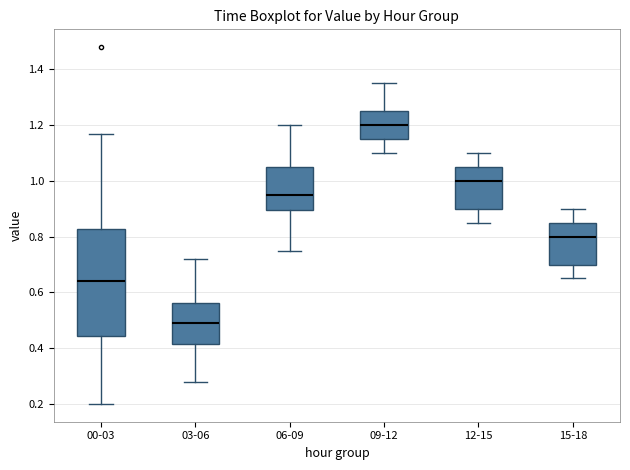

Reading left to right, read every box against the y-axis: the position of its median line, the range the box covers, and the ends of its whiskers. The values are not printed on the chart, so give them approximately, as read against the axis.

00-03: median 0.64, box 0.44 to 0.82, whiskers 0.20 to 1.18
03-06: median 0.50, box 0.42 to 0.56, whiskers 0.28 to 0.72
06-09: median 0.96, box 0.90 to 1.06, whiskers 0.76 to 1.20
09-12: median 1.20, box 1.16 to 1.26, whiskers 1.10 to 1.36
12-15: median 1.00, box 0.90 to 1.06, whiskers 0.86 to 1.10
15-18: median 0.80, box 0.70 to 0.86, whiskers 0.66 to 0.90